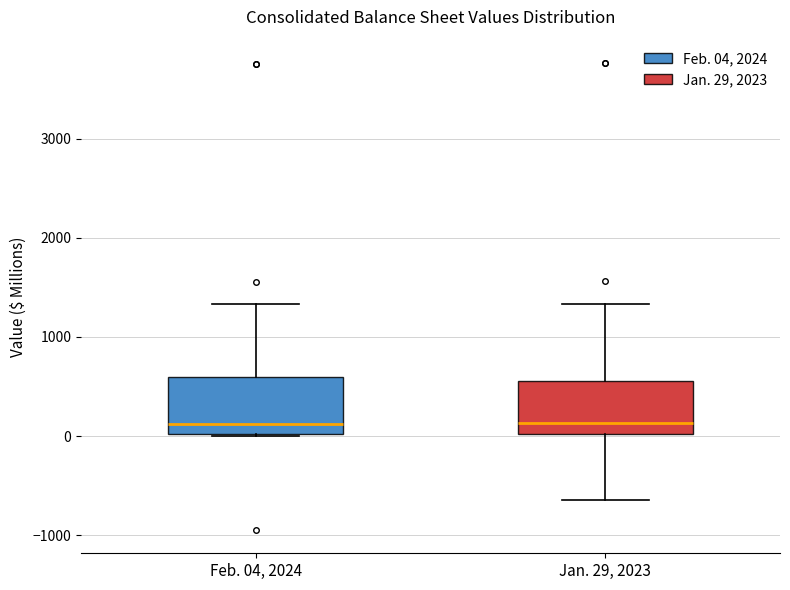

Reading left to right, read every box against the y-axis: the position of its median line, the range the box covers, and the ends of its whiskers. The values are not printed on the chart, so give them approximately, as read against the axis.

Feb. 04, 2024: median 100, box 0 to 600, whiskers 0 to 1300
Jan. 29, 2023: median 100, box 0 to 600, whiskers -600 to 1300